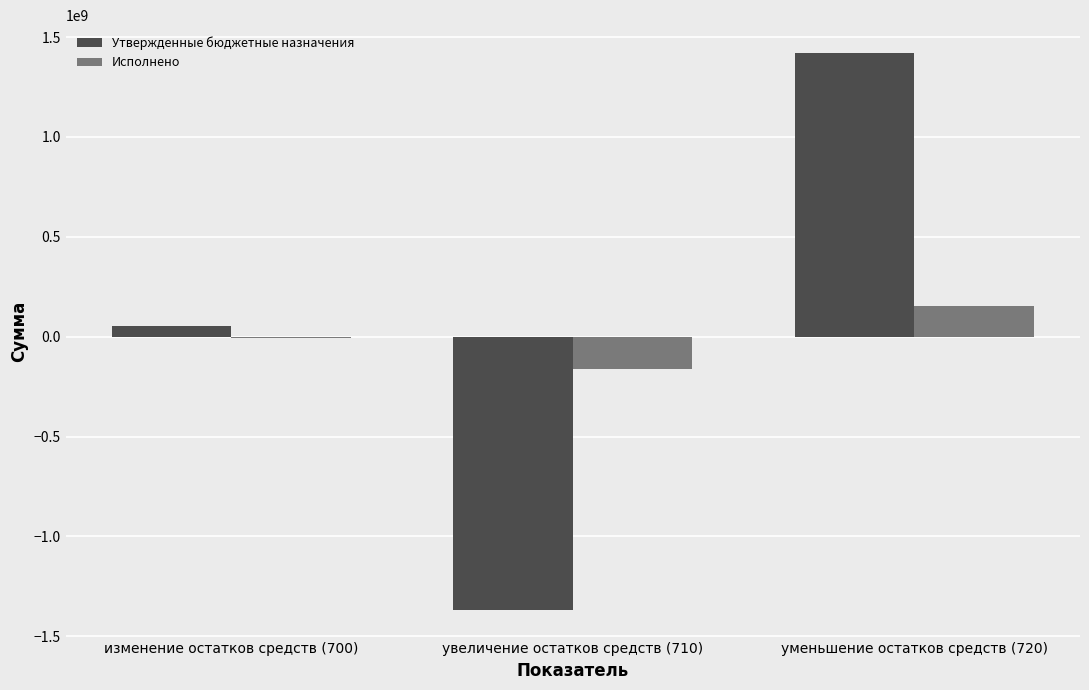

At which label does Утвержденные бюджетные назначения reach its peak?

уменьшение остатков средств (720)